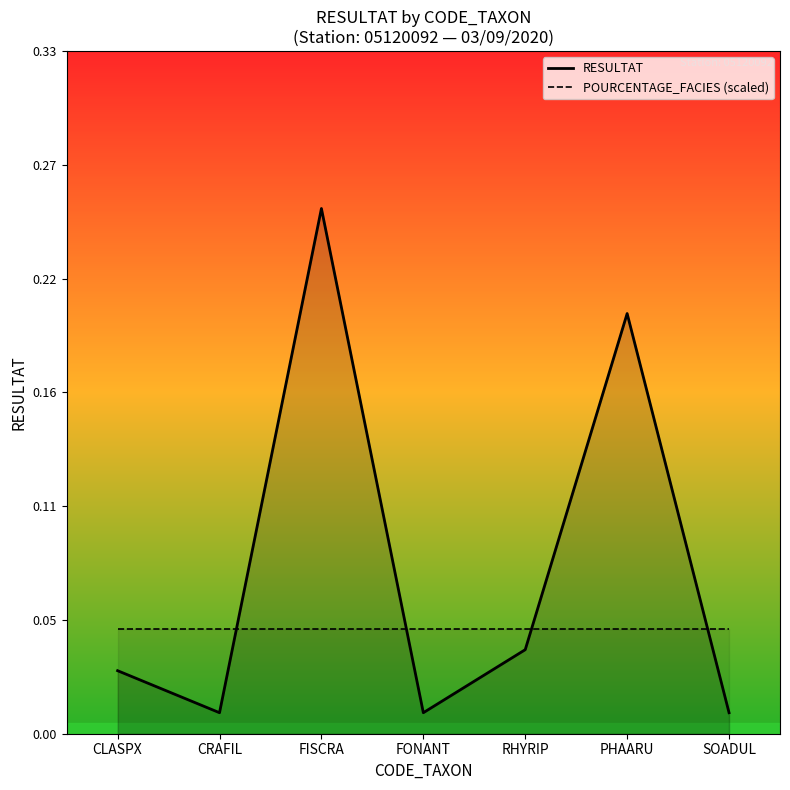

True or false: RESULTAT and POURCENTAGE_FACIES (scaled) cross at least once.

True